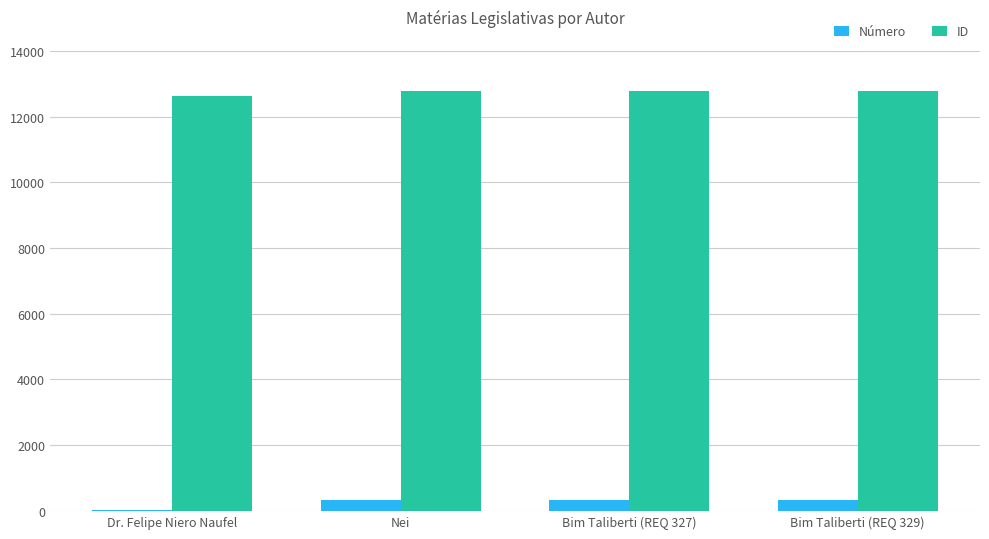

Which series has the largest total across all categories?

ID